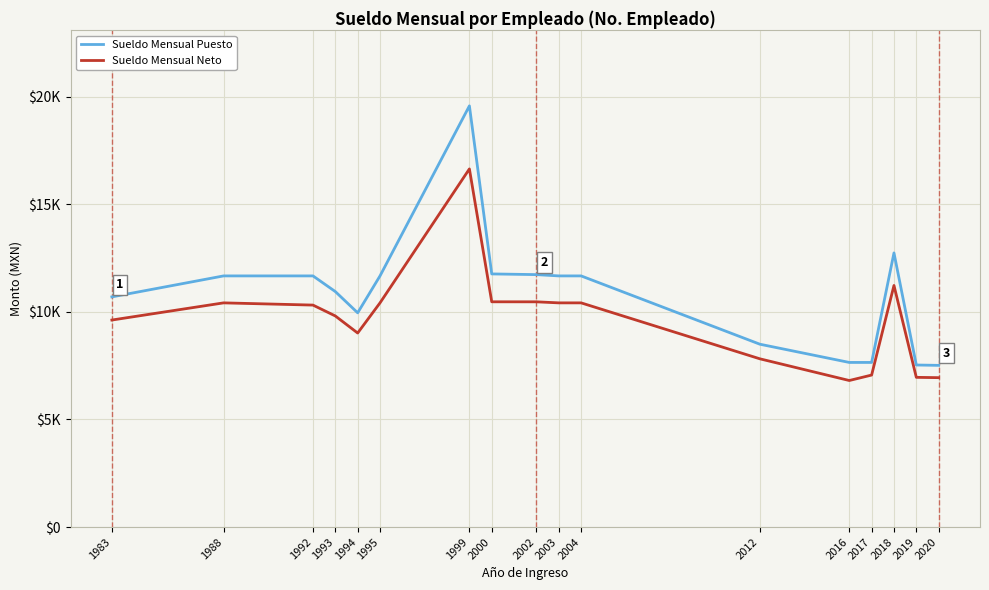

Does the chart display data point markers on the line(s)?

No